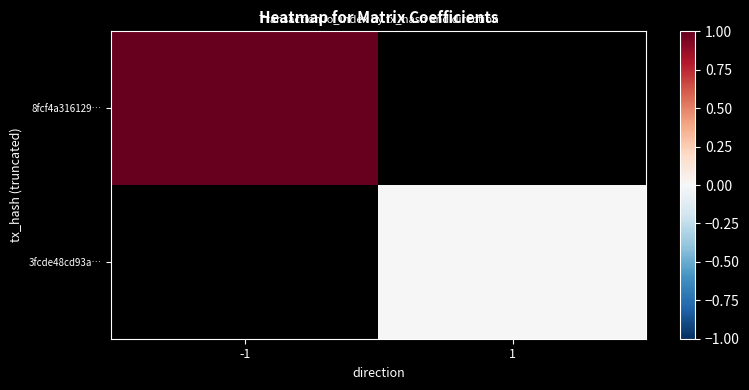

Rank the series by their average value, from lowest to highest.

8fcf4a316129…, 3fcde48cd93a…